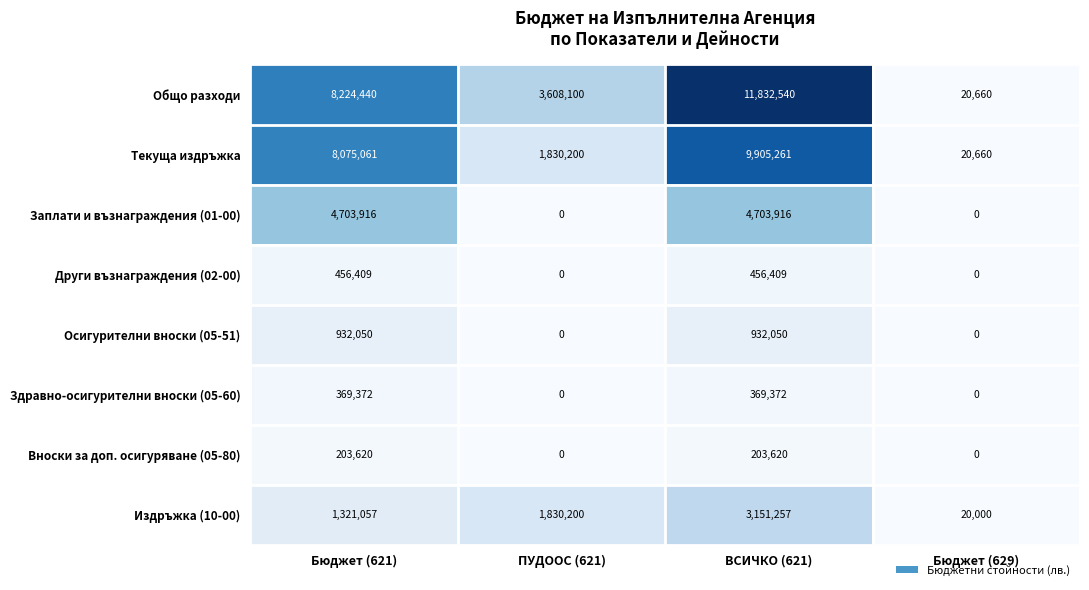

What is the greatest value displayed?

11832540